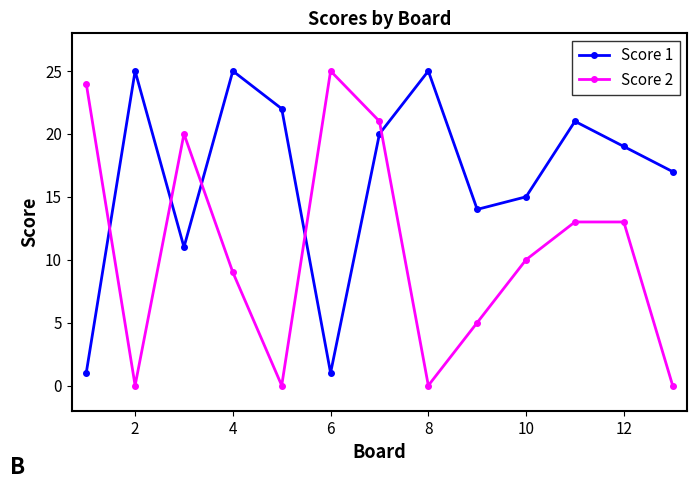

Is this an area chart (filled region under the line)?

No